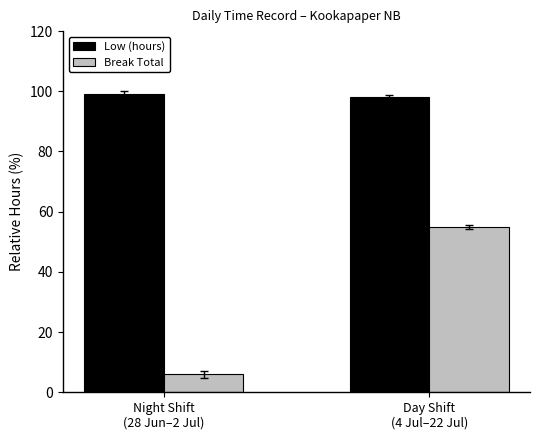

Reading right to left, extract all data points from this chart.

Low (hours): 98.1	99.2
Break Total: 55.0	6.0